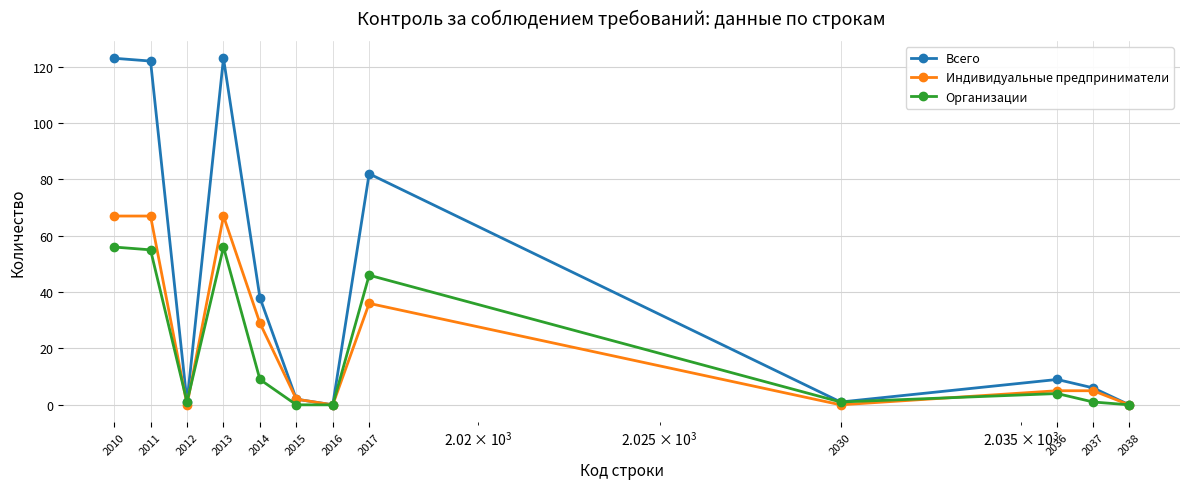

Does the chart display data point markers on the line(s)?

Yes